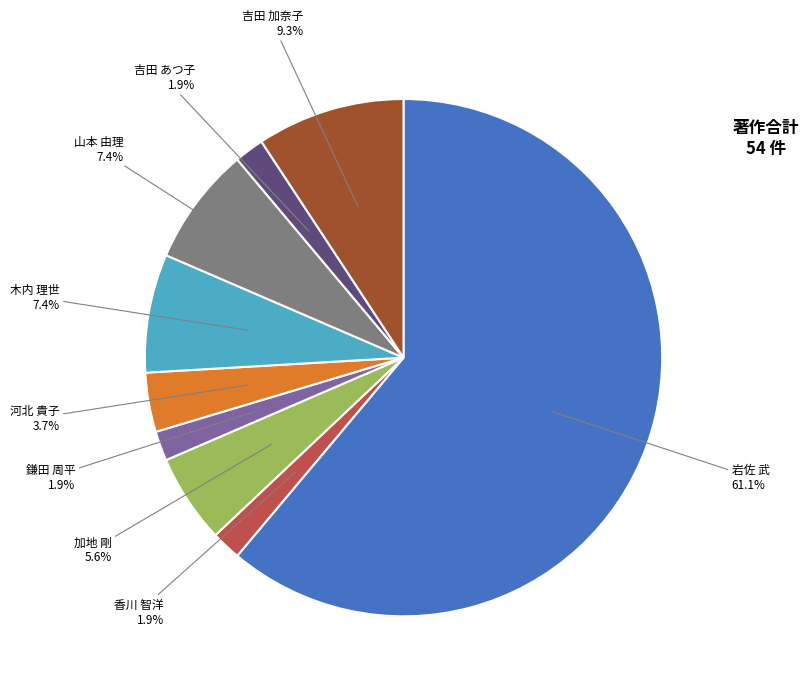

Is there a majority slice in this chart?

Yes